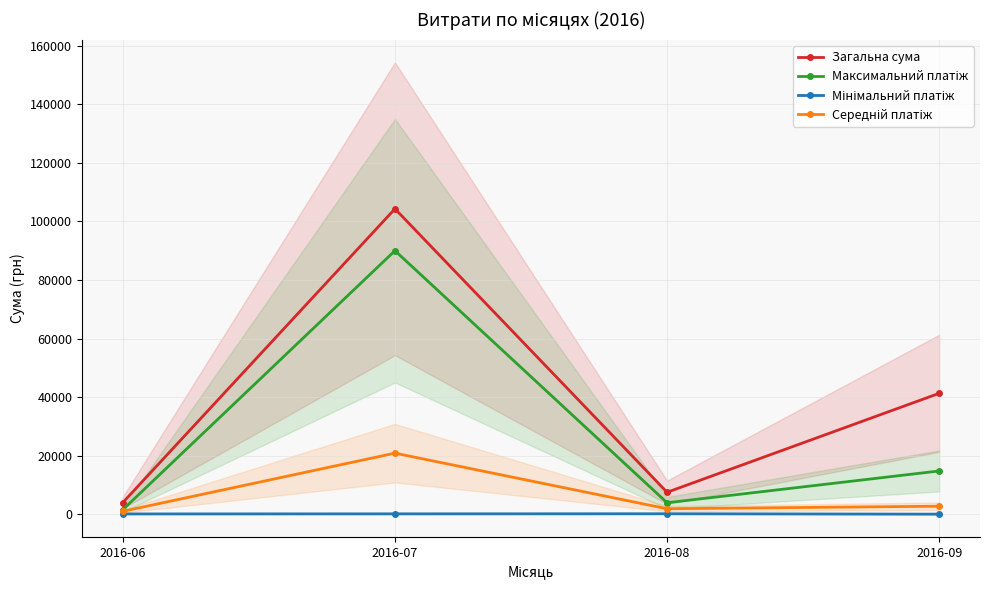

List the series in order of their peak value, highest first.

Загальна сума, Максимальний платіж, Середній платіж, Мінімальний платіж